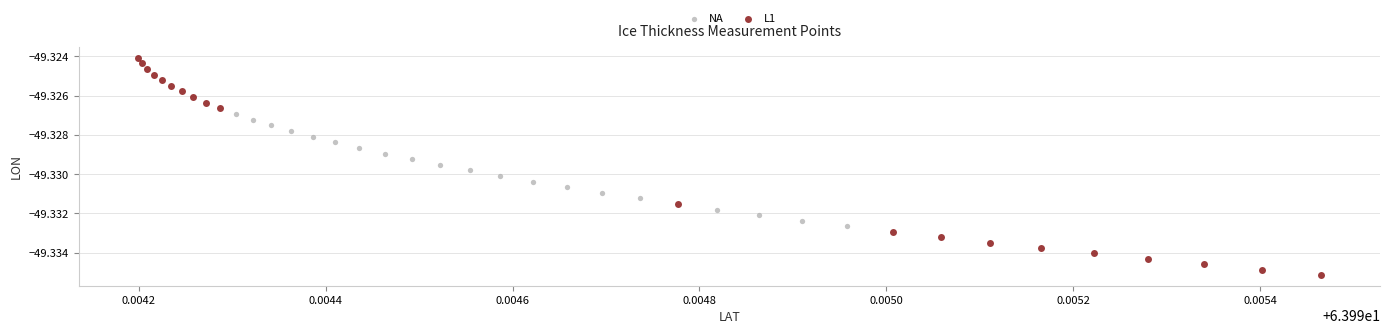

Which series has the widest spread of Y values?

L1